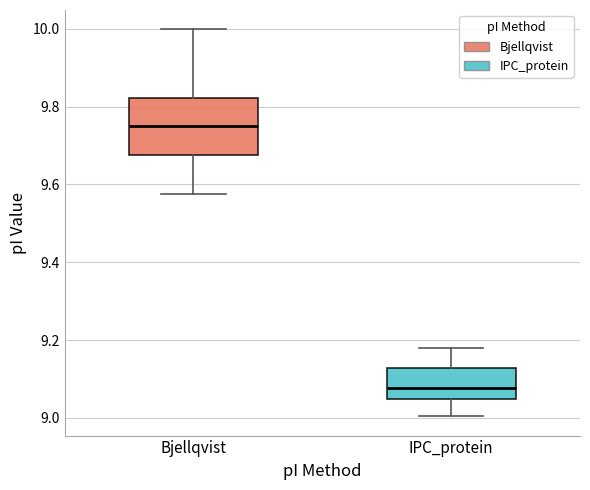

Reading left to right, read every box against the y-axis: the position of its median line, the range the box covers, and the ends of its whiskers. The values are not printed on the chart, so give them approximately, as read against the axis.

Bjellqvist: median 9.76, box 9.68 to 9.82, whiskers 9.58 to 10.00
IPC_protein: median 9.08, box 9.04 to 9.12, whiskers 9.00 to 9.18